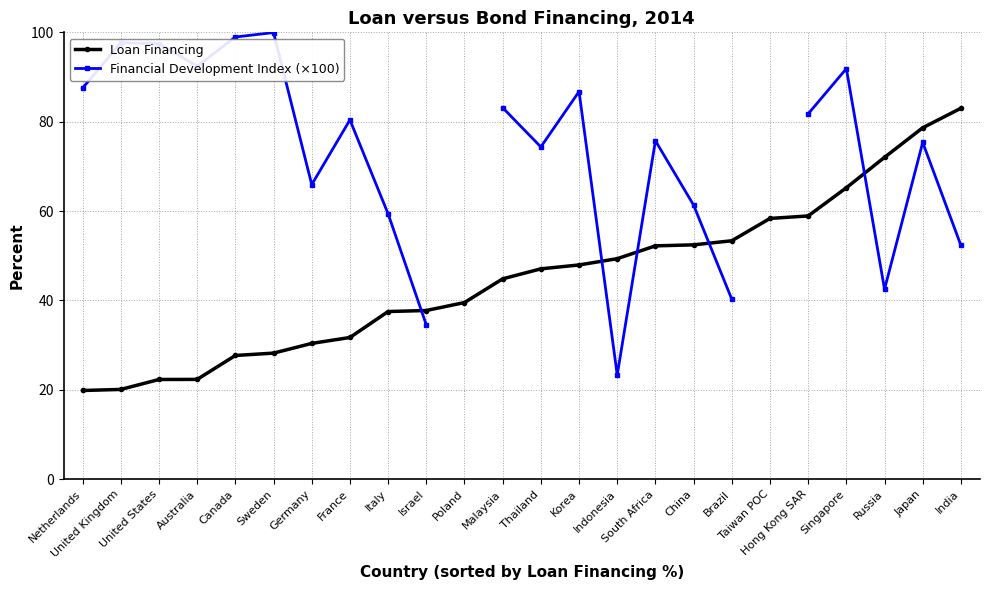

Which has a higher value, Malaysia or Italy?

Malaysia